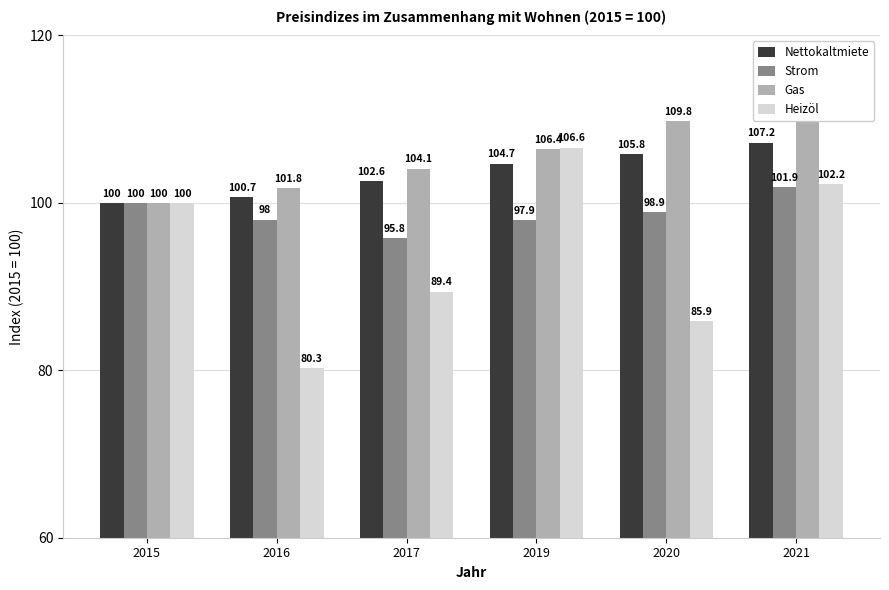

The value of Heizöl at 2021 is 35.8. True or false?

False